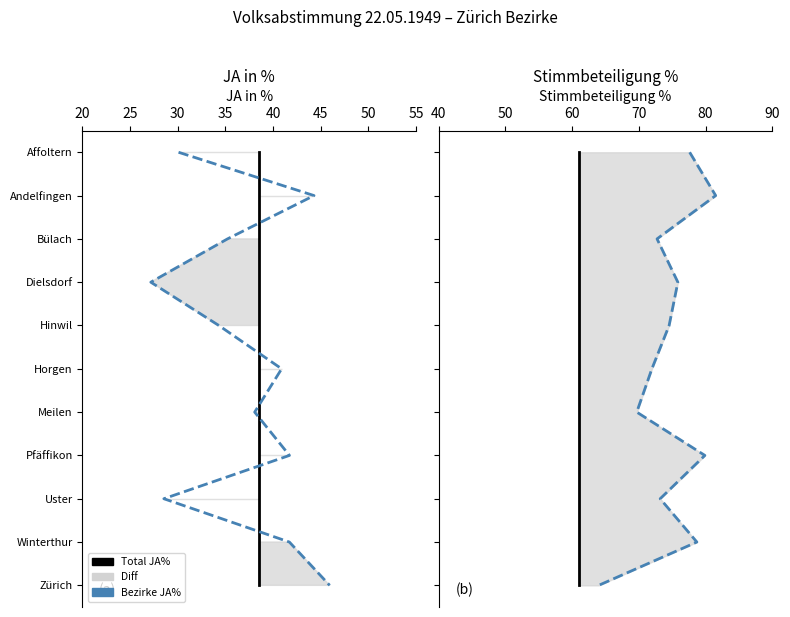

What is the total value across all series at 40?

16